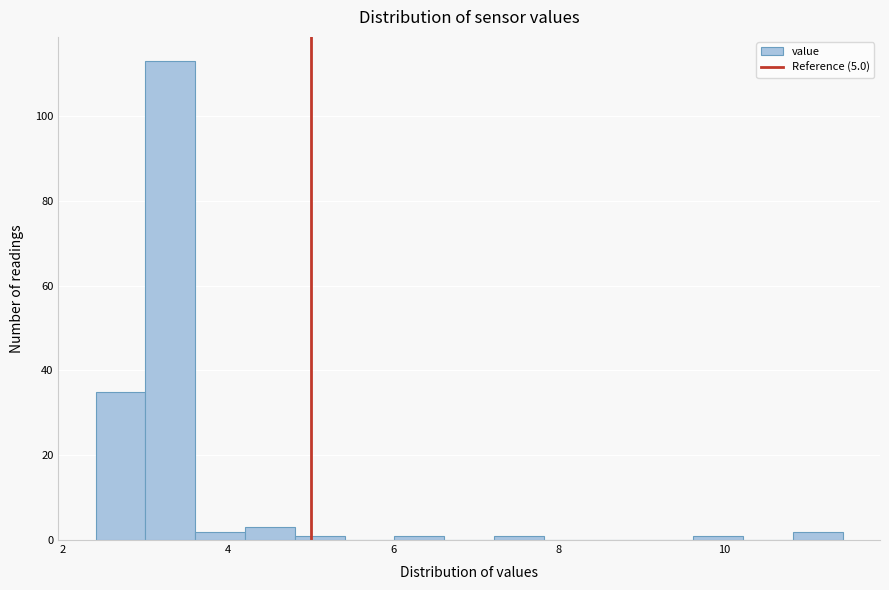

Around what value on the x-axis is the tallest bar? Give the approximate position of its centre, as read against the axis.

3.4